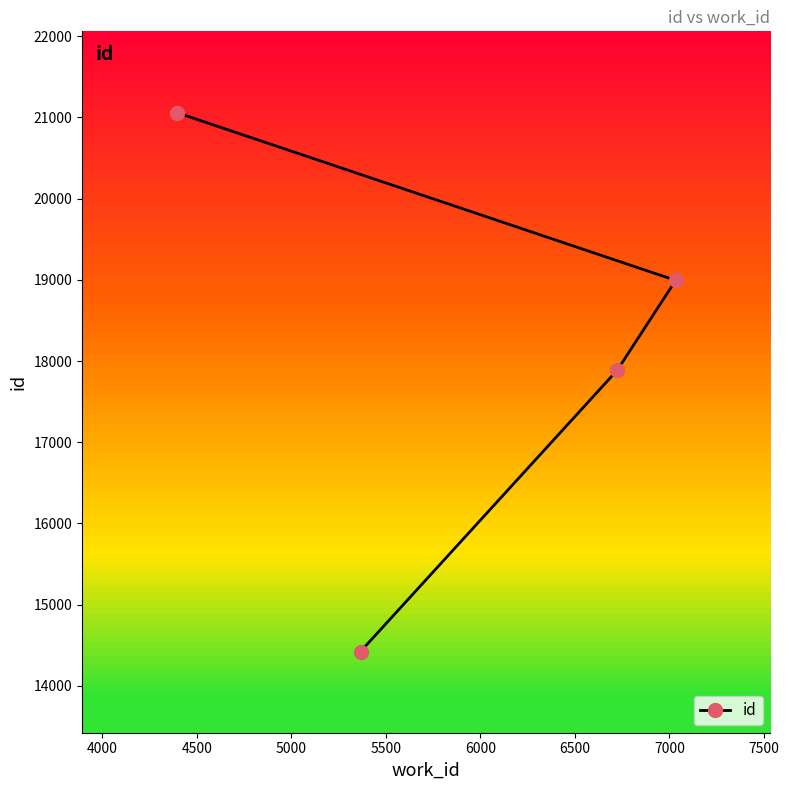

What is the smallest value displayed?

14421